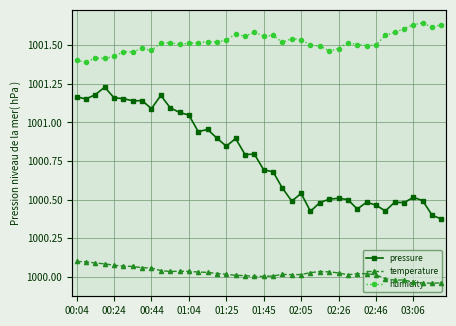

Count the number of categories in the chart.

40